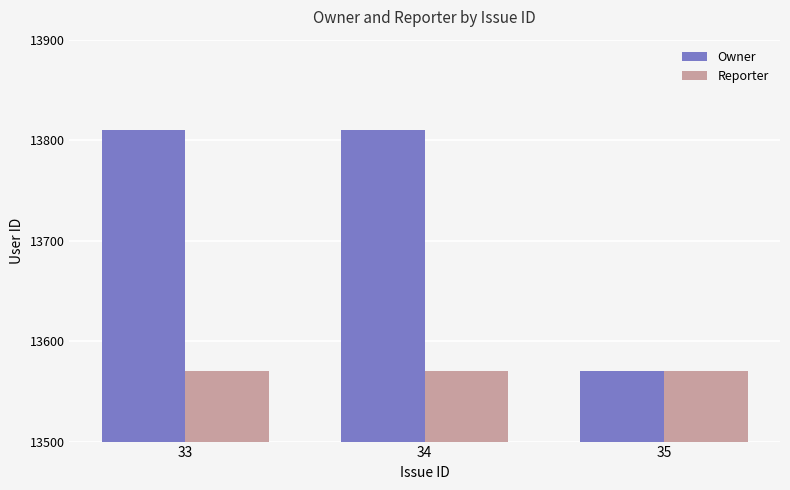

How many bars are there in total?

6